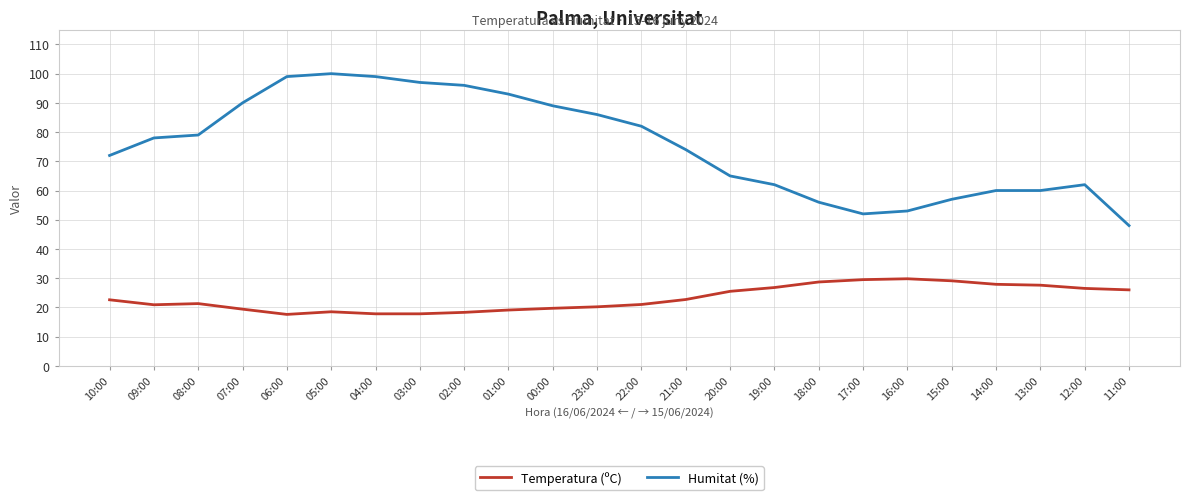

Is the value of Humitat (%) at 03:00 greater than the value of Temperatura (ºC) at 11:00?

Yes